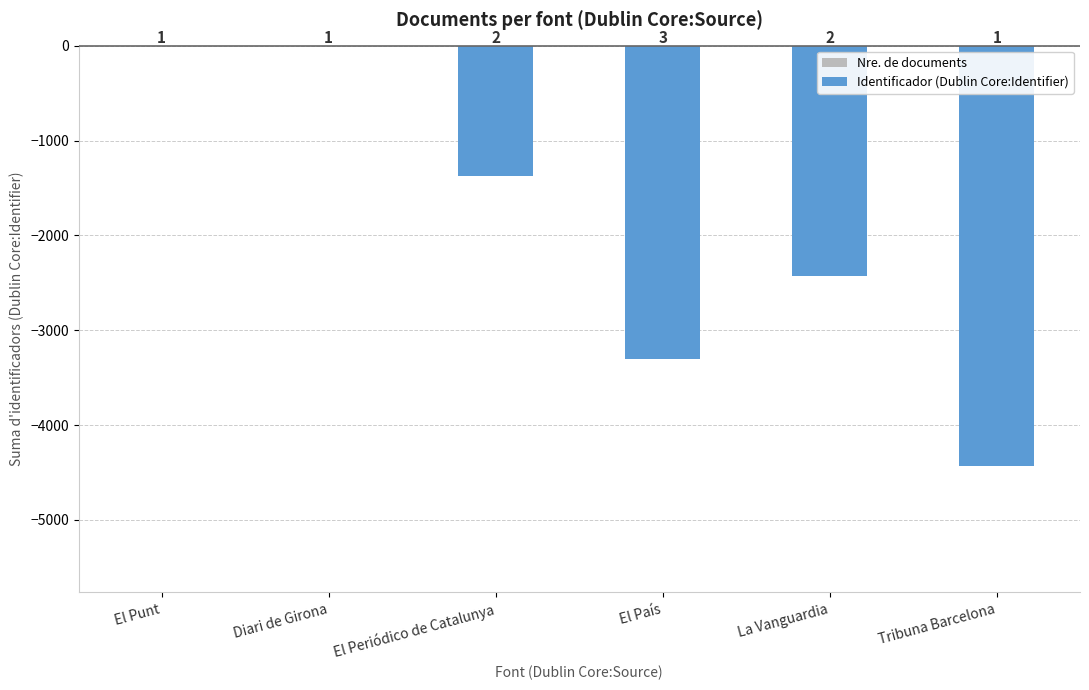

Is it true that Identificador (Dublin Core:Identifier) equals -2110 at El Periódico de Catalunya?

False